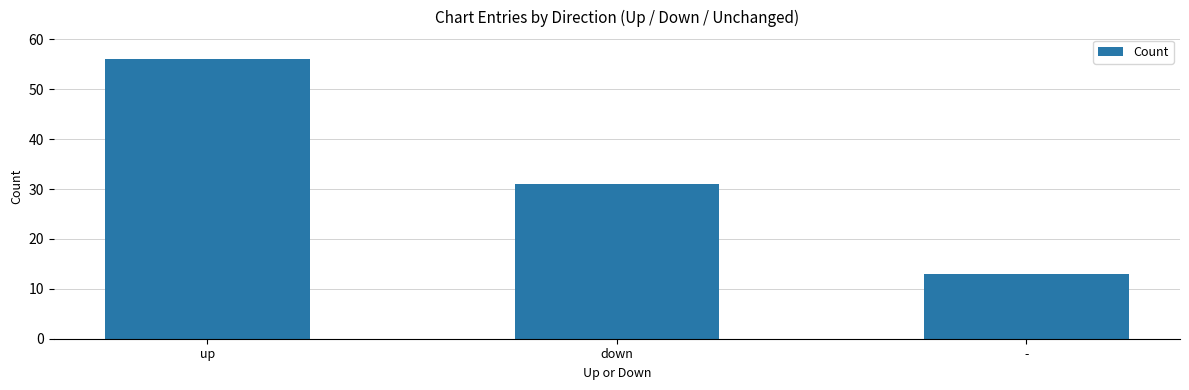

Reading left to right, transcribe all the data shown in this chart.

up=56	down=31	-=13